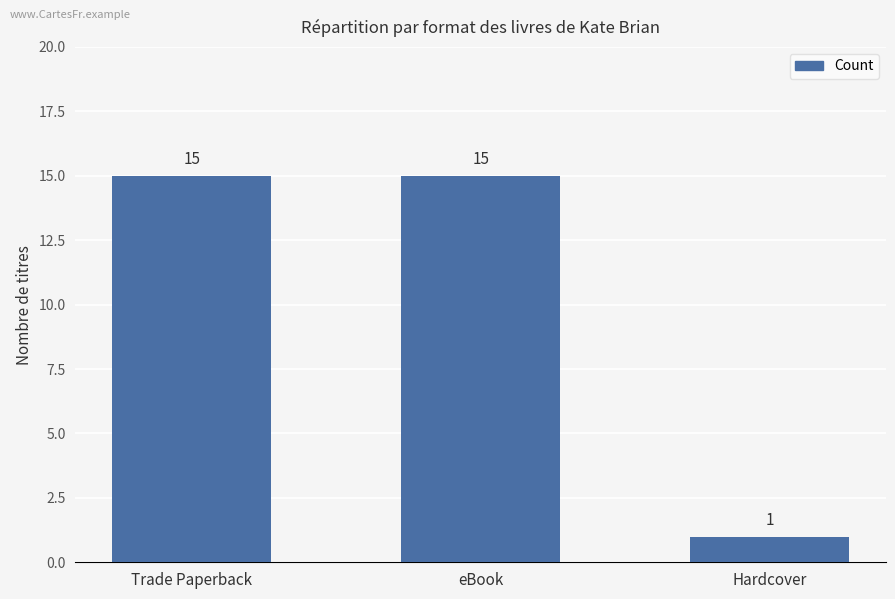

Are the bars horizontal?

No